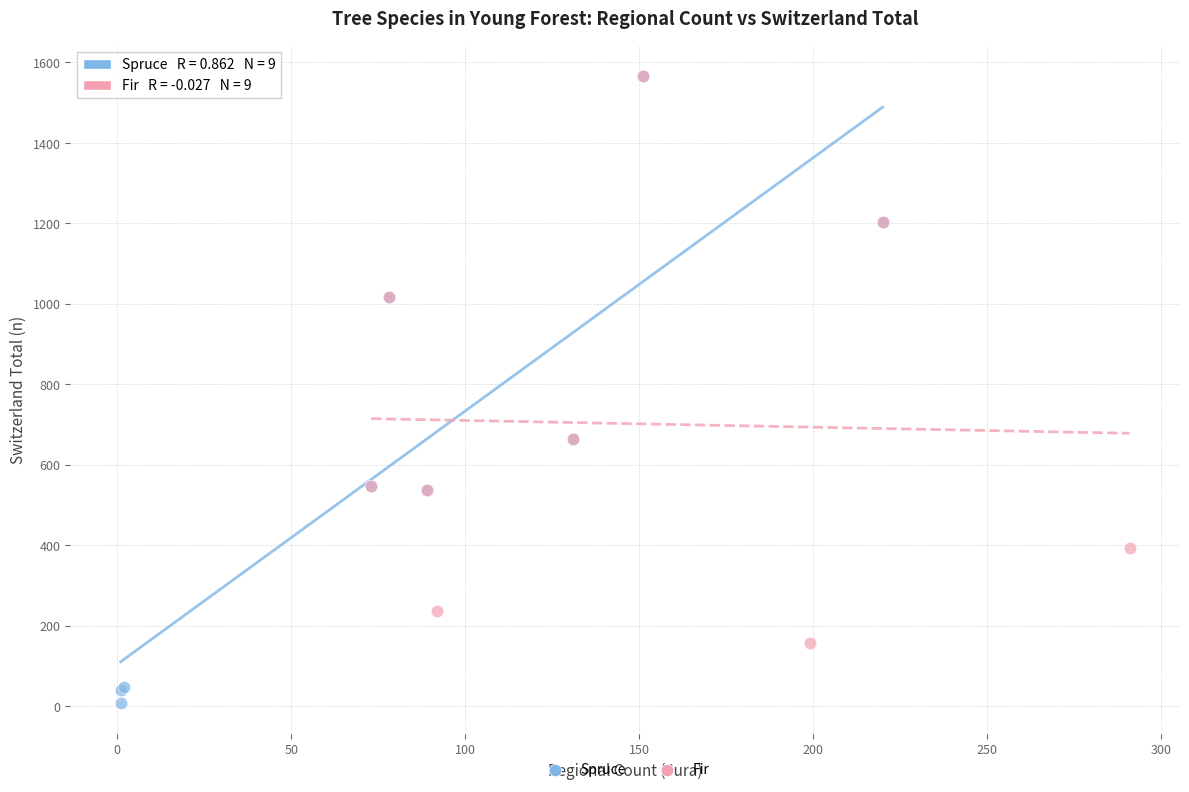

Which series contains the lowest Y value?

Spruce